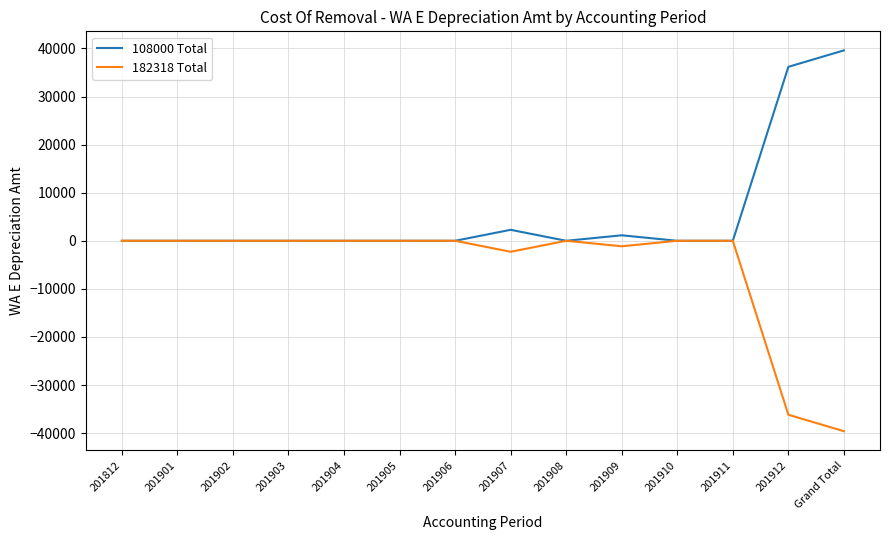

Rank the series at 201907 from lowest to highest value.

182318 Total, 108000 Total